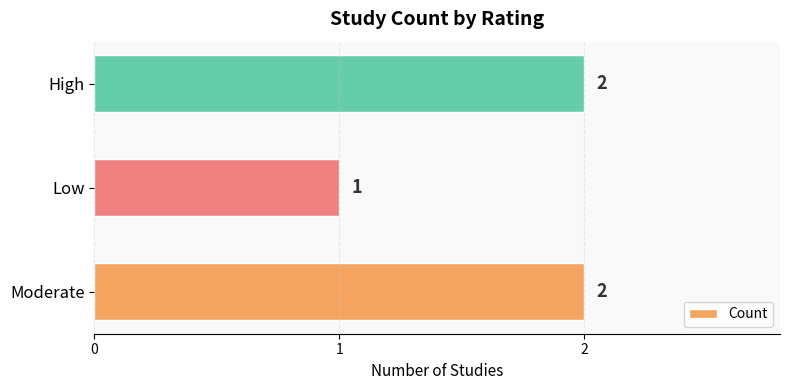

True or false: the data shows 2 at High.

True